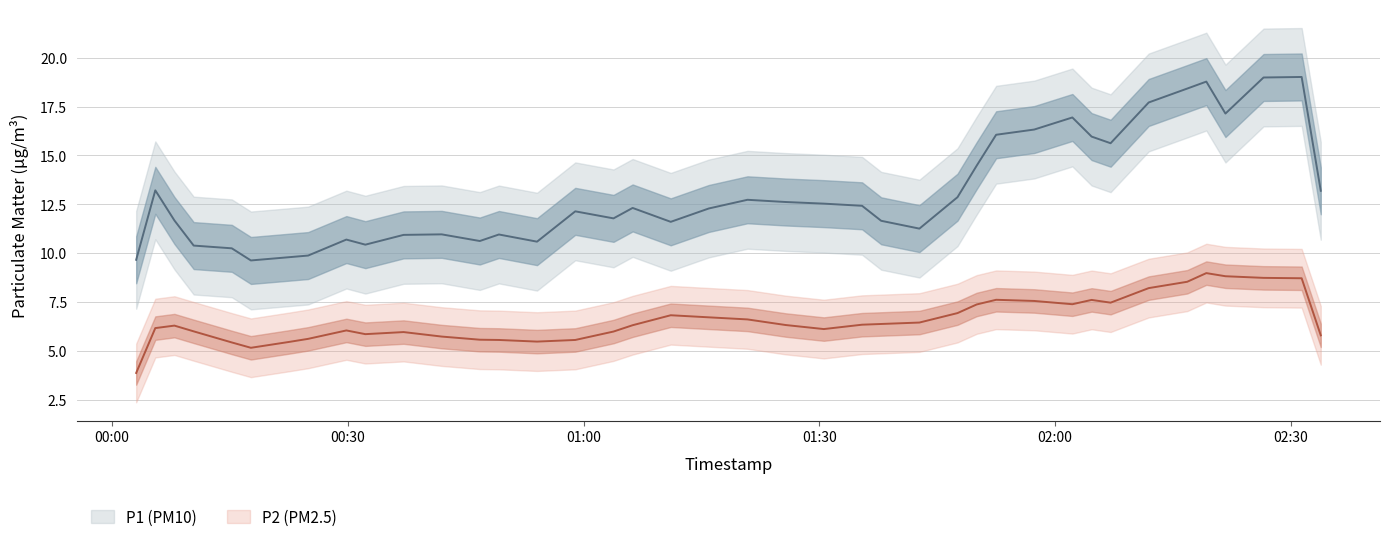

What are all the series names shown in the legend?

P1, P2